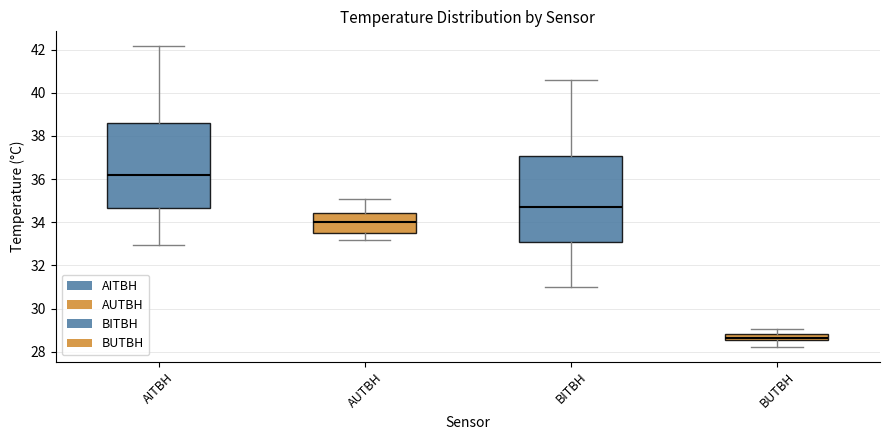

Which box has the lowest median line?

BUTBH